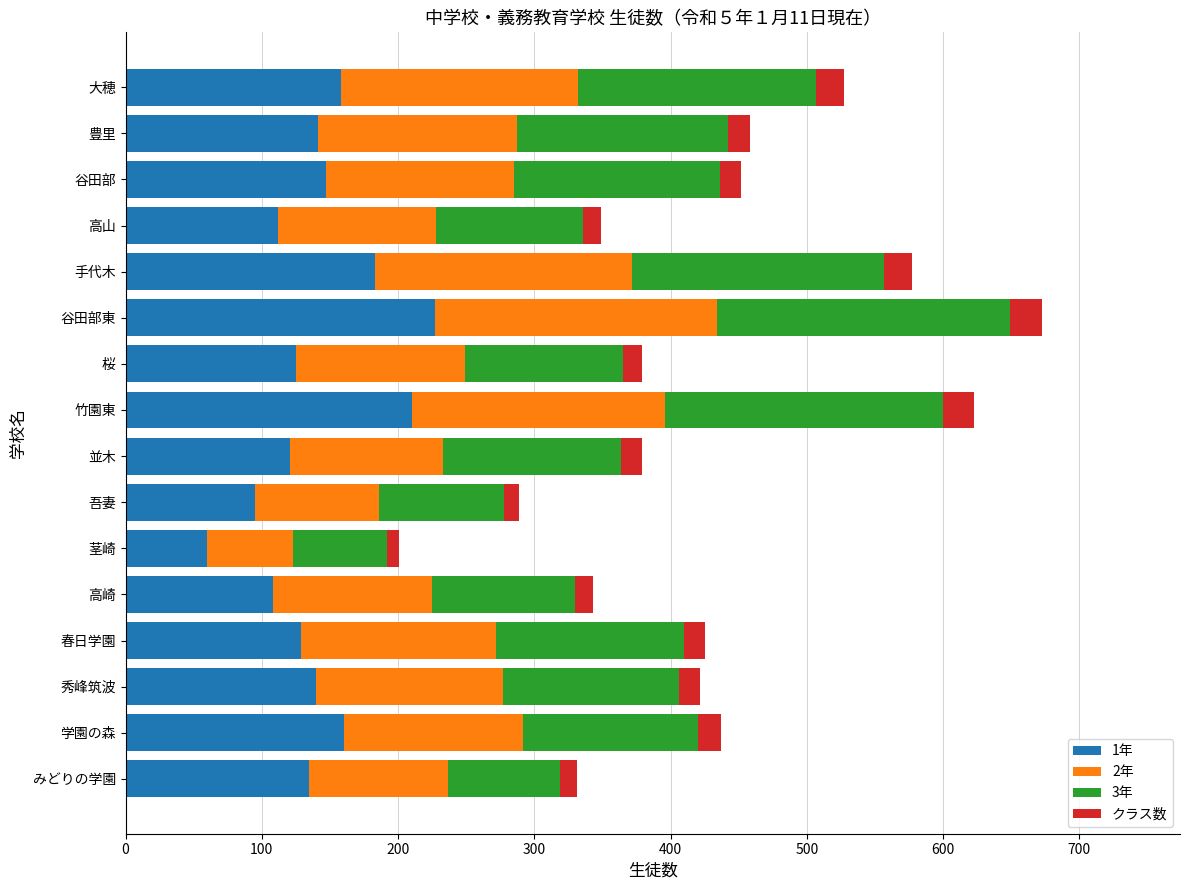

True or false: 1年 has a value of 140 at 秀峰筑波.

True